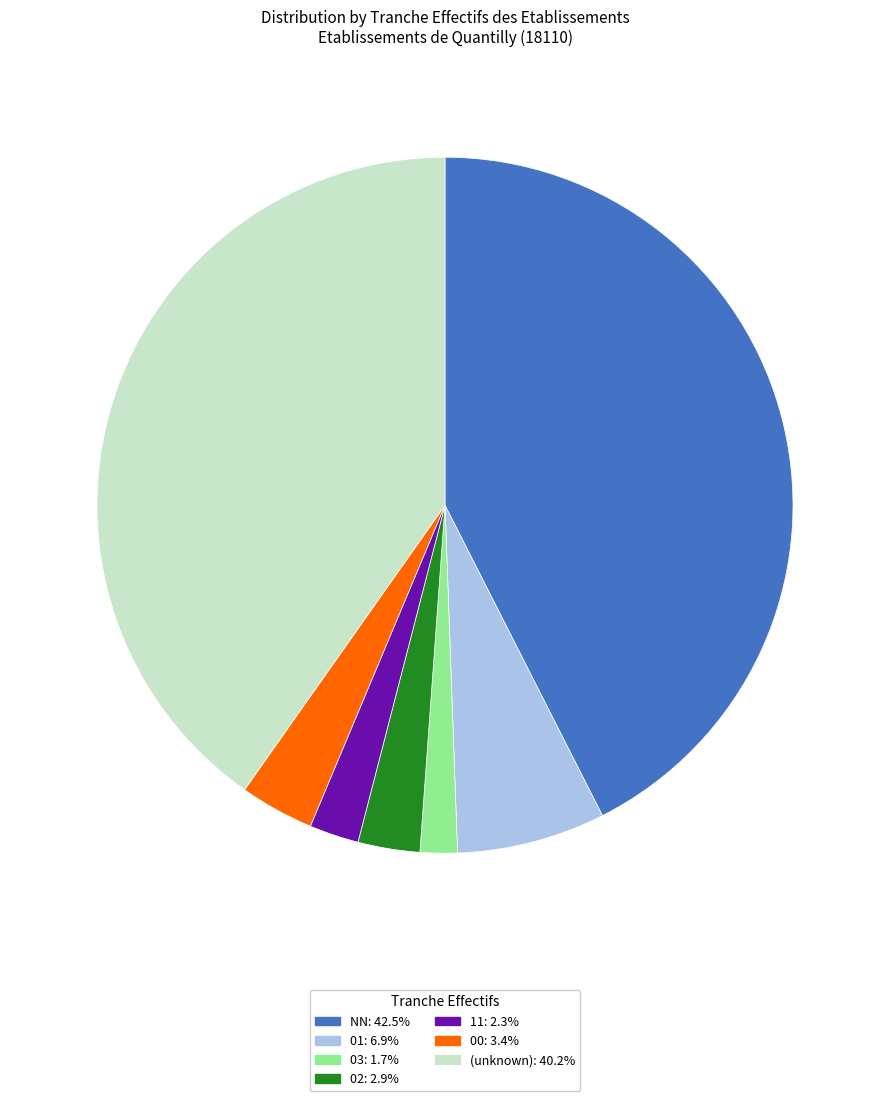

Is there a majority slice in this chart?

No